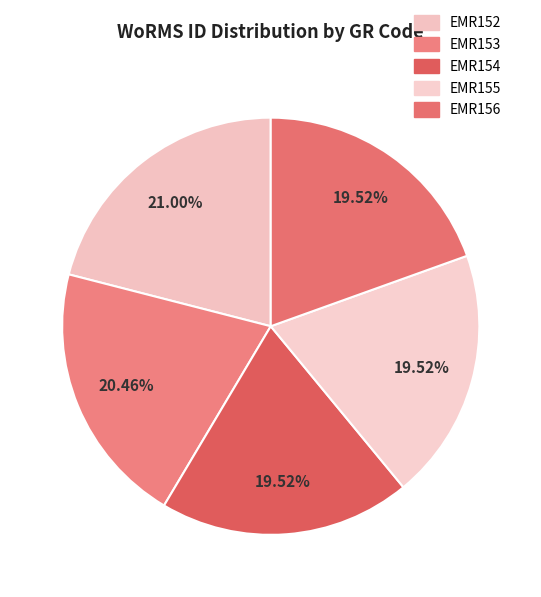

What percentage is NOT represented by EMR154?

80.5%